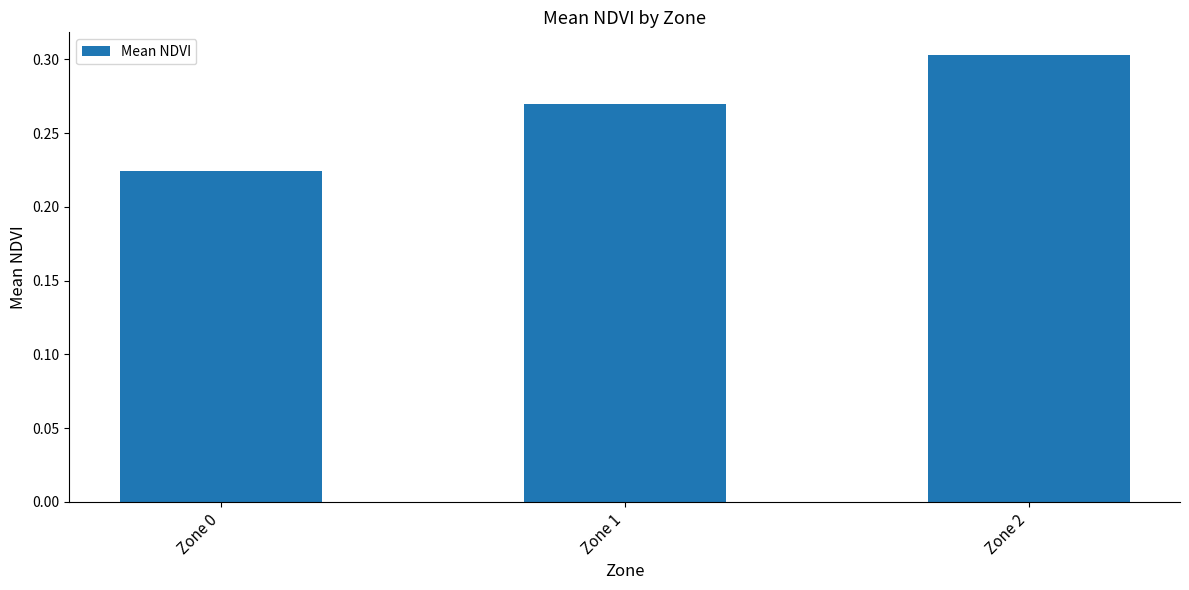

Is it true that the value at Zone 0 is 0.1?

False